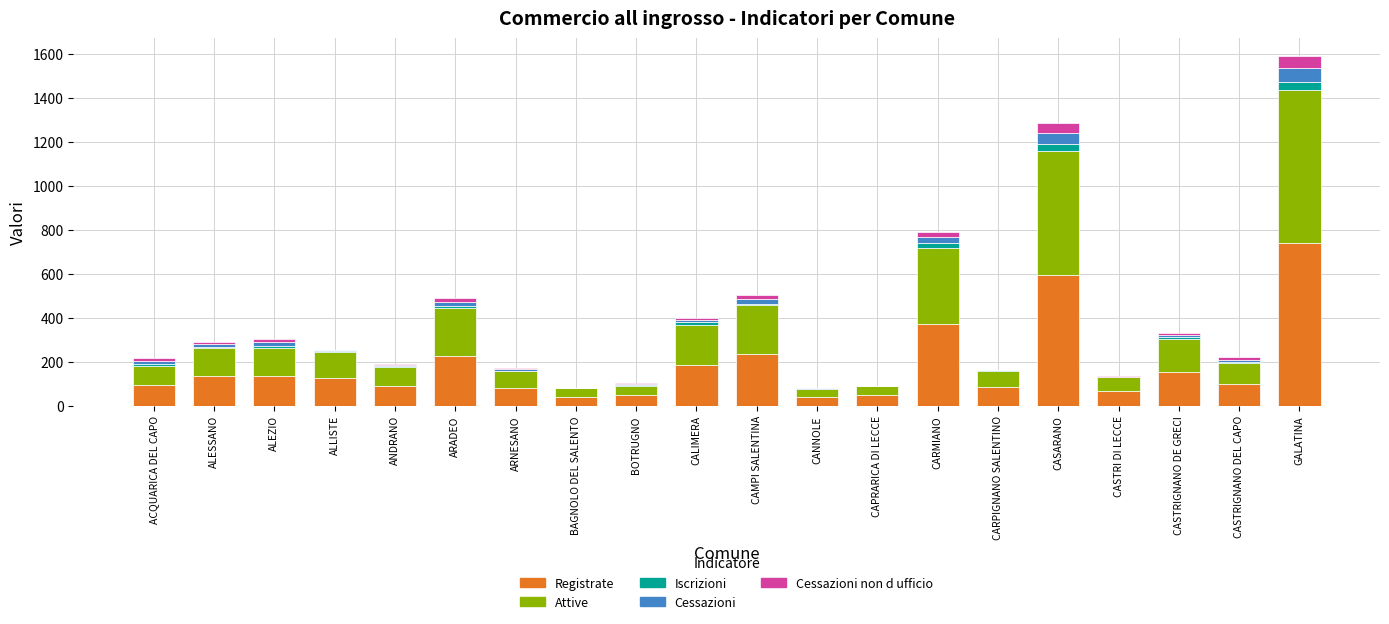

How many series are shown in this chart?

5